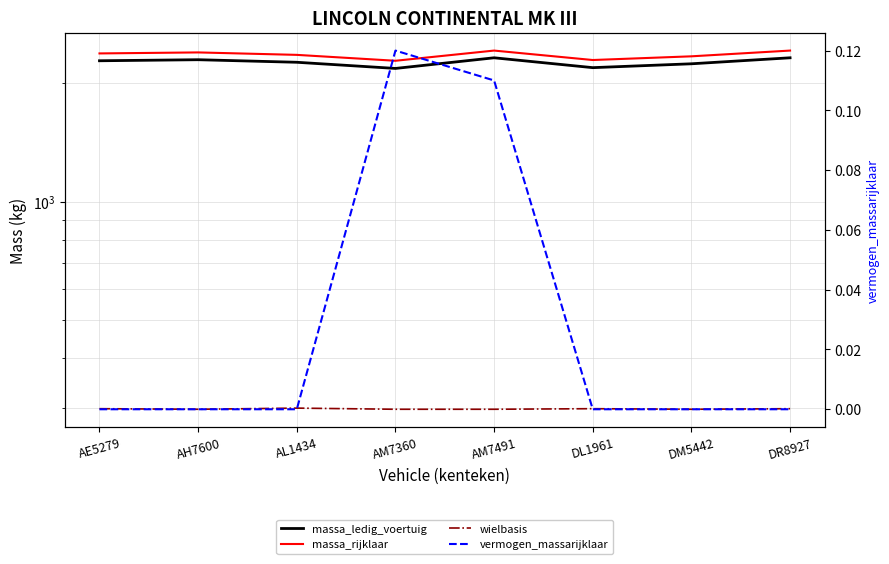

Reading left to right, transcribe all the data shown in this chart.

massa_ledig_voertuig: AE5279=2280.0	AH7600=2294.0	AL1434=2260.0	AM7360=2180.0	AM7491=2320.0	DL1961=2190.0	DM5442=2240.0	DR8927=2320.0
massa_rijklaar: AE5279=2380.0	AH7600=2394.0	AL1434=2360.0	AM7360=2280.0	AM7491=2420.0	DL1961=2290.0	DM5442=2340.0	DR8927=2420.0
wielbasis: AE5279=298.0	AH7600=297.0	AL1434=299.0	AM7360=297.0	AM7491=297.0	DL1961=298.0	DM5442=297.0	DR8927=298.0
vermogen_massarijklaar: AE5279=0.0	AH7600=0.0	AL1434=0.0	AM7360=0.1	AM7491=0.1	DL1961=0.0	DM5442=0.0	DR8927=0.0